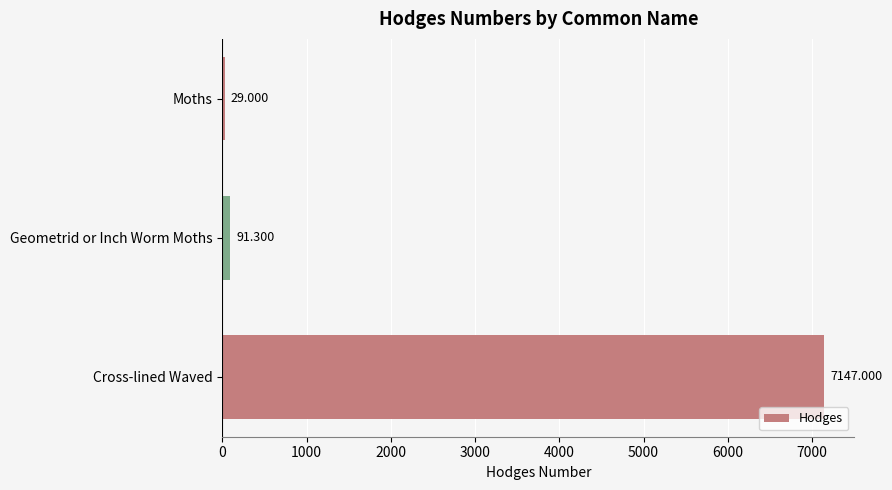

Which label corresponds to the smallest value in the chart?

Moths